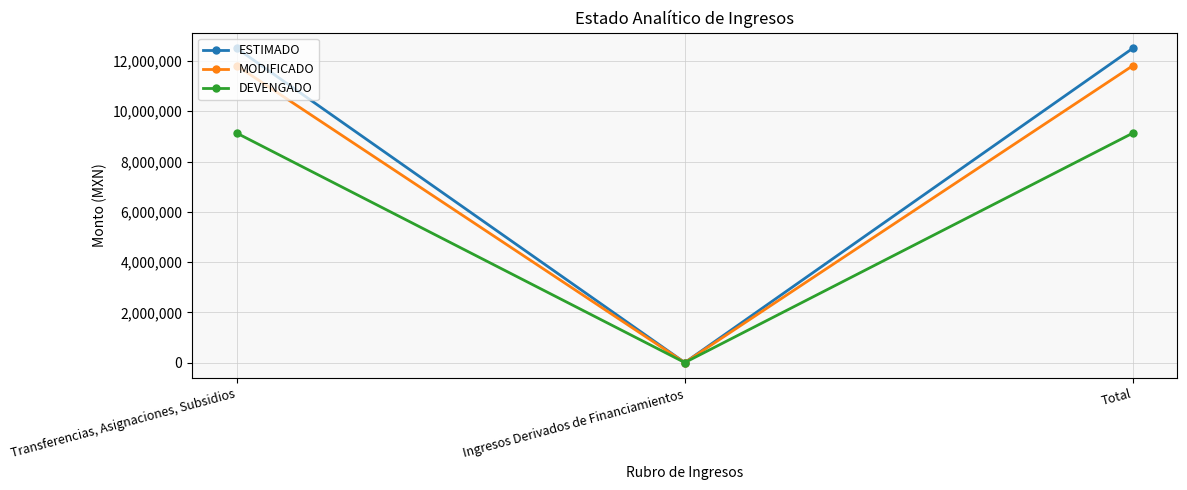

Reading left to right, what are all the values shown in this chart?

ESTIMADO: 12502597.0	0.0	12502597.0
MODIFICADO: 11810373.0	0.0	11810373.0
DEVENGADO: 9127490.1	0.0	9127490.1